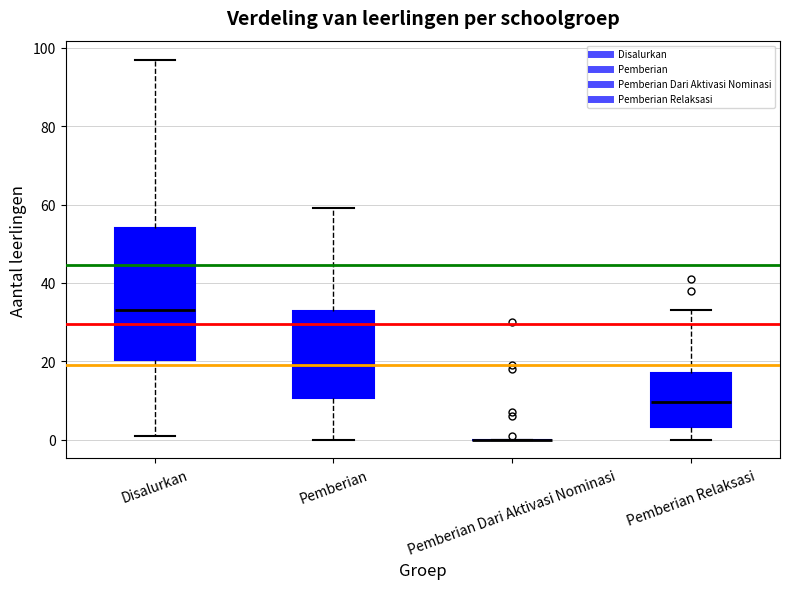

Reading left to right, transcribe this box plot: for each box, give where its median line is, the range the box spans, and where its two whiskers end, as read against the y-axis. The values are not printed on the chart, so give them approximately, as read against the axis.

Disalurkan: median 34, box 20 to 54, whiskers 2 to 98
Pemberian: median 20, box 10 to 32, whiskers 0 to 60
Pemberian Dari Aktivasi Nominasi: box collapsed to a line at 0, whiskers 0 to 0
Pemberian Relaksasi: median 10, box 4 to 18, whiskers 0 to 34